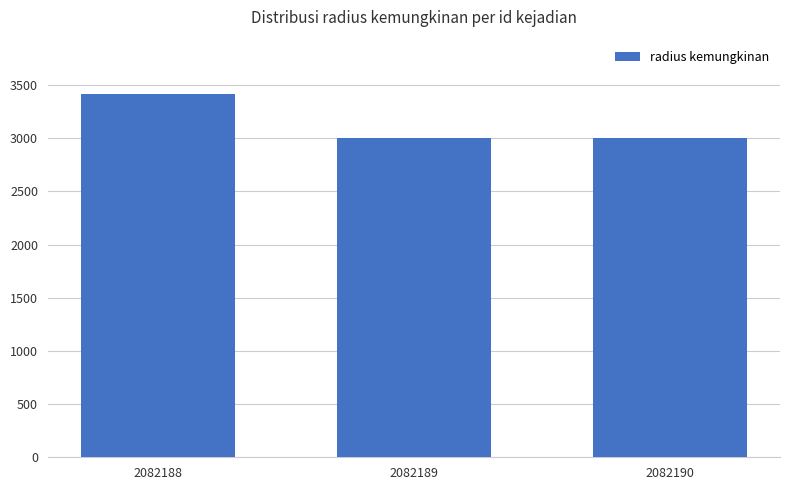

Does the chart contain any negative values?

No